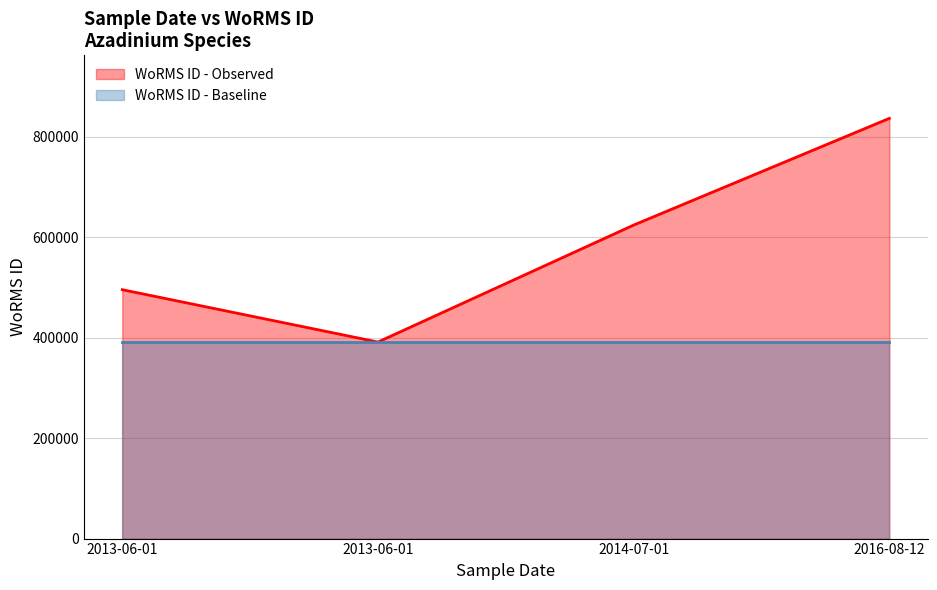

Read the WoRMS ID - Baseline value at 2016-08-12.

391509